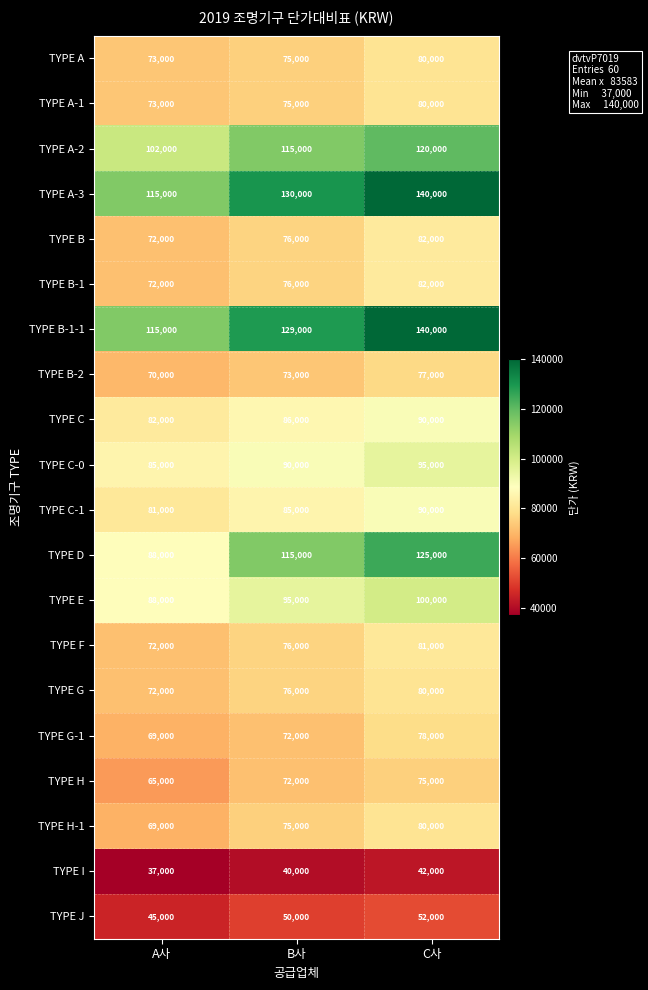

How many distinct data groups are displayed?

20